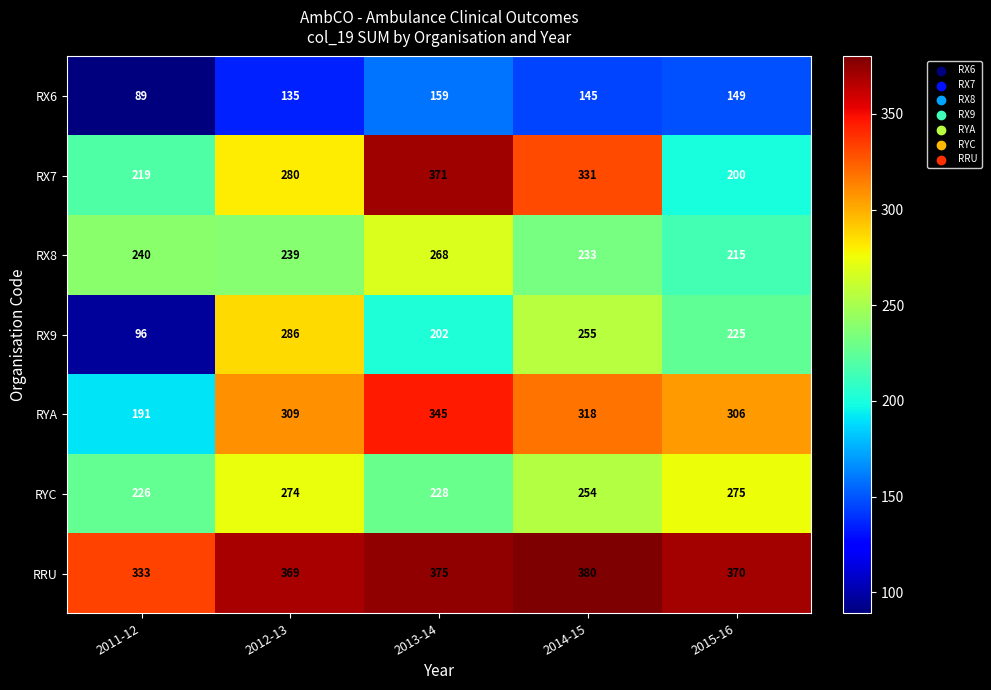

Is it true that RYA equals 194 at 2015-16?

False